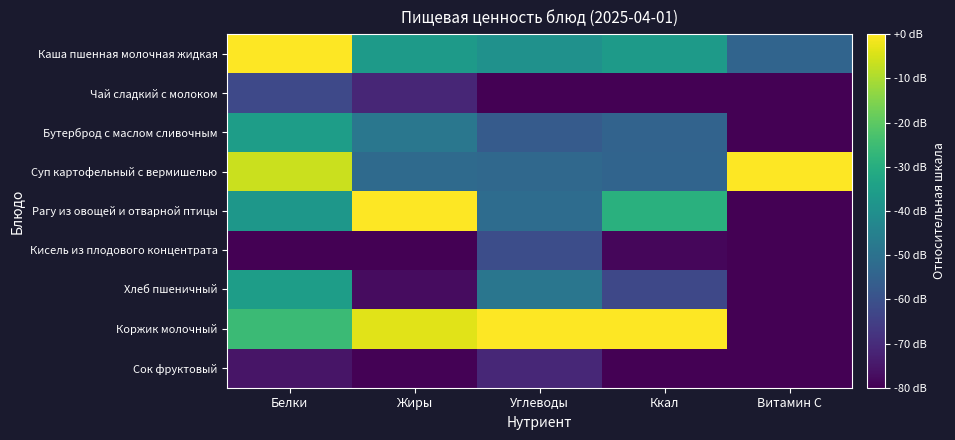

List the series in order of their peak value, highest first.

Каша пшенная молочная жидкая, Суп картофельный с вермишелью, Рагу из овощей и отварной птицы, Коржик молочный, Бутерброд с маслом сливочным, Хлеб пшеничный, Кисель из плодового концентрата, Чай сладкий с молоком, Сок фруктовый